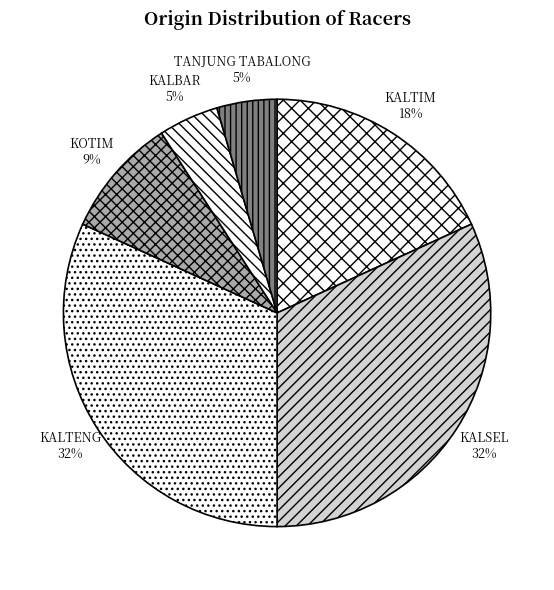

Which category has the biggest portion of the pie?

KALSEL